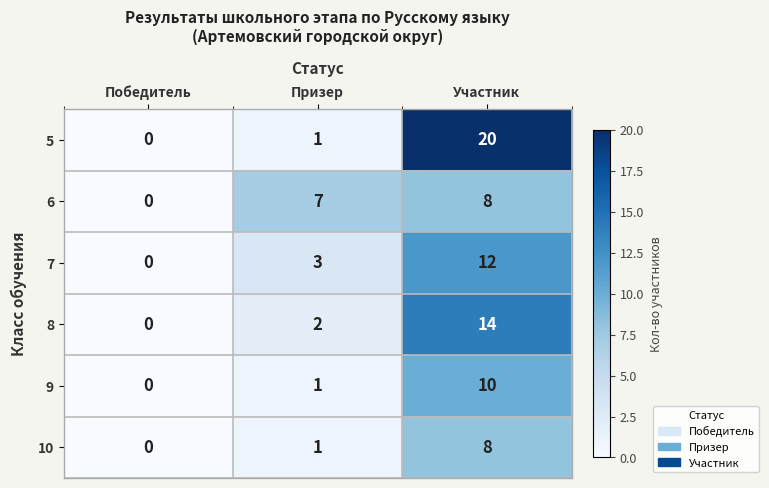

List the labels in order of 10 value, smallest first.

Победитель, Призер, Участник